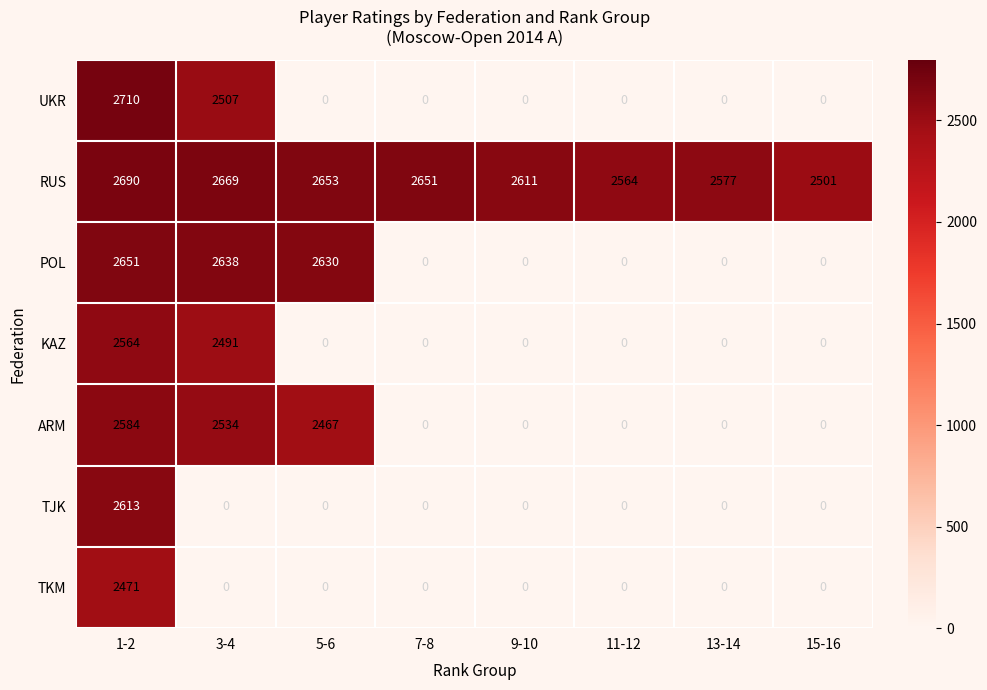

At 1-2, list the series in order from largest to smallest.

UKR, RUS, POL, TJK, ARM, KAZ, TKM